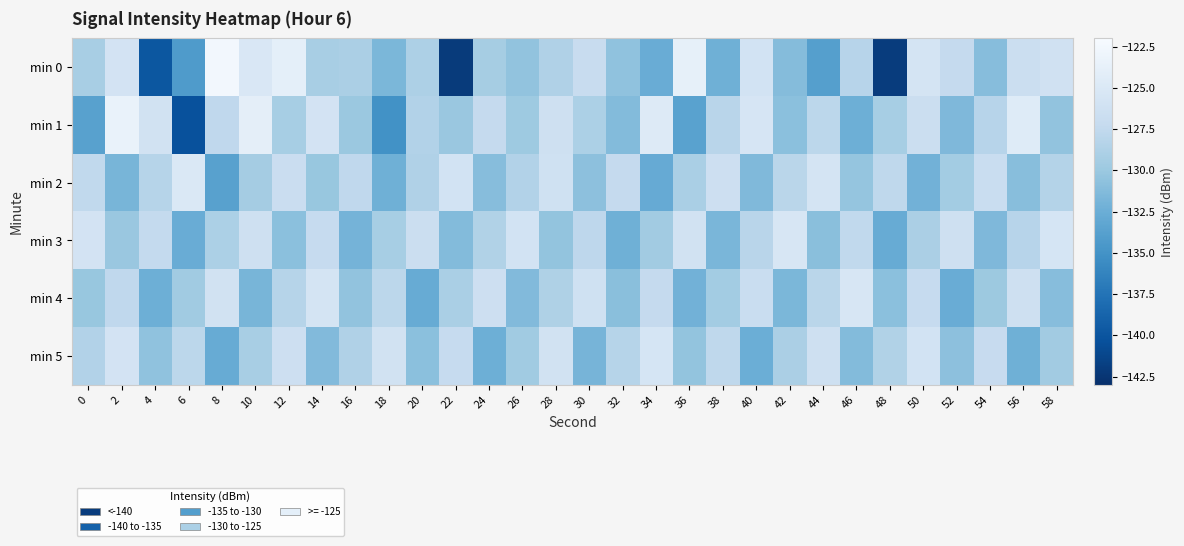

Which series changed the most between 2 and 34?

min 0